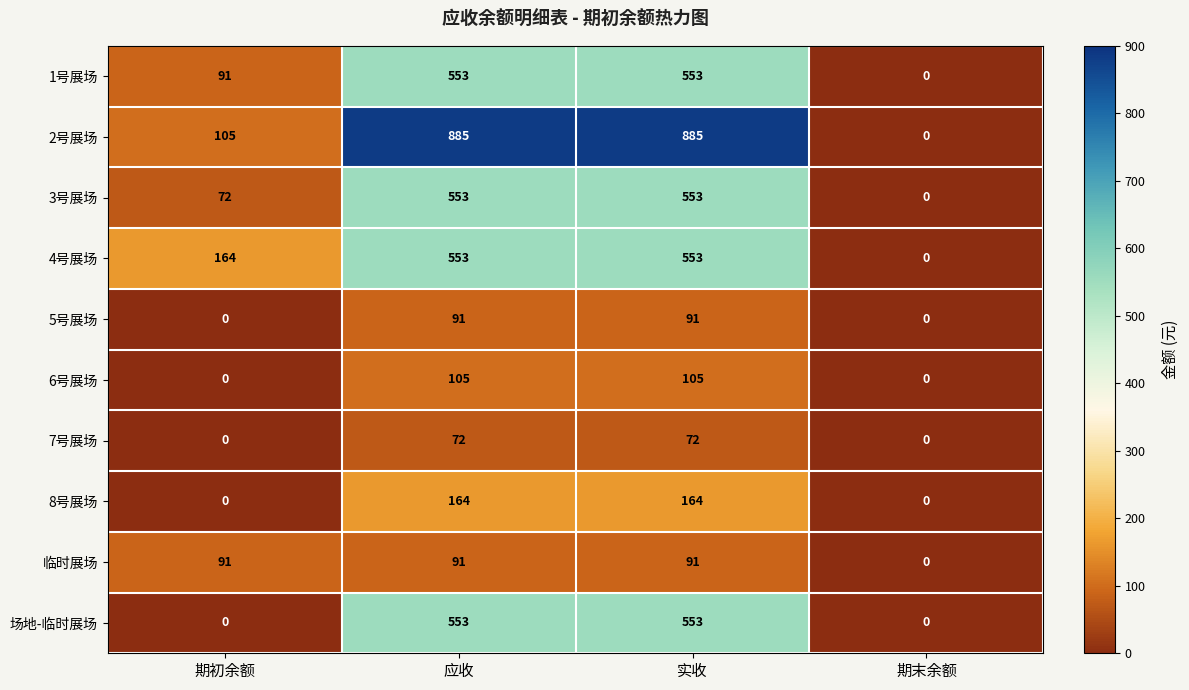

How many values in the 场地-临时展场 series are below 553?

2